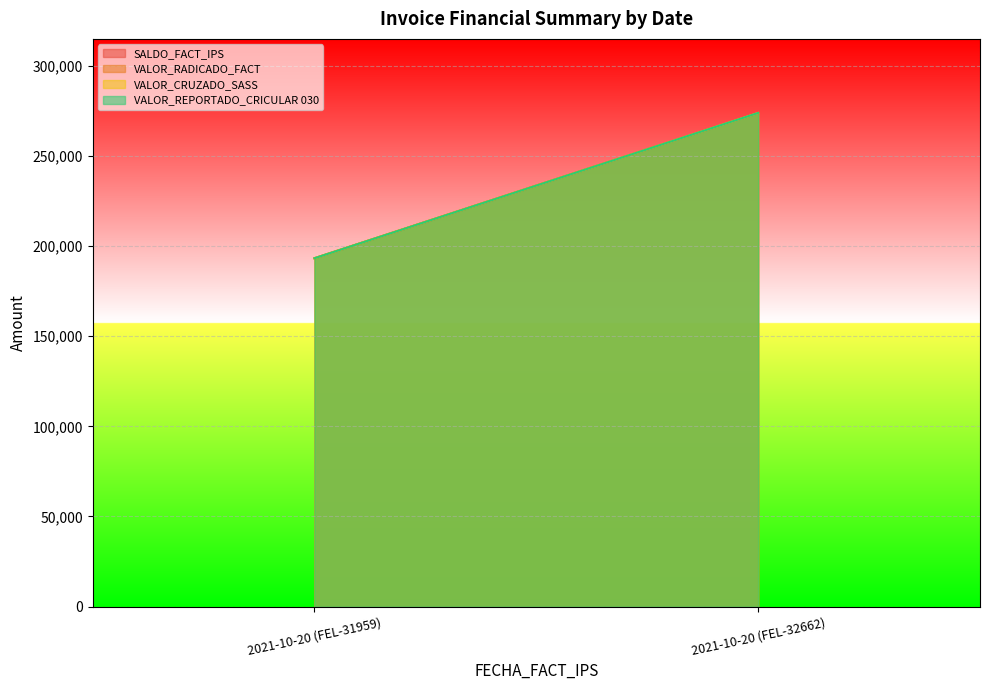

What are all the series names shown in the legend?

SALDO_FACT_IPS, VALOR_RADICADO_FACT, VALOR_CRUZADO_SASS, VALOR_REPORTADO_CRICULAR 030